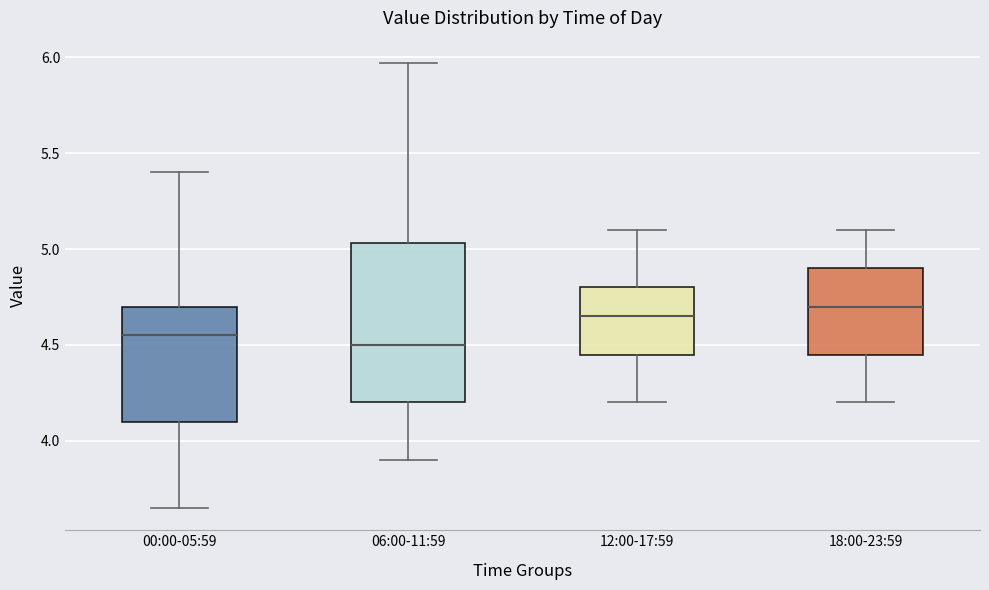

Where is the lower edge of the box for 00:00-05:59 on the y-axis? The values are not printed on the chart, so give them approximately, as read against the axis.

4.10